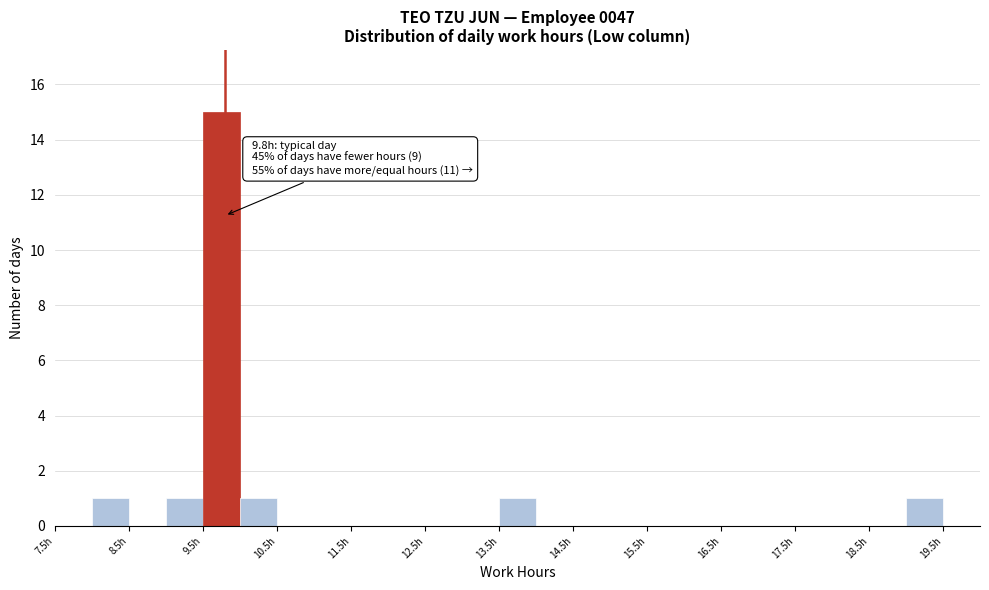

Over which range of the x-axis is the bar tallest?

9.5 to 10.0